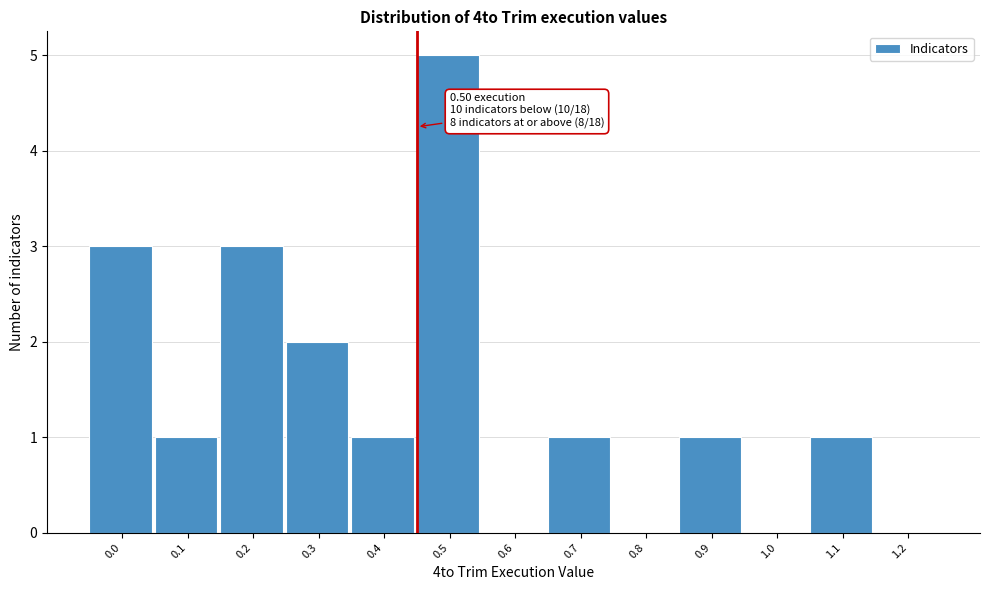

Reading left to right, list all the values displayed in this chart.

0.0=3	0.1=1	0.2=3	0.3=2	0.4=1	0.5=5	0.6=0	0.7=1	0.8=0	0.9=1	1.0=0	1.1=1	1.2=0